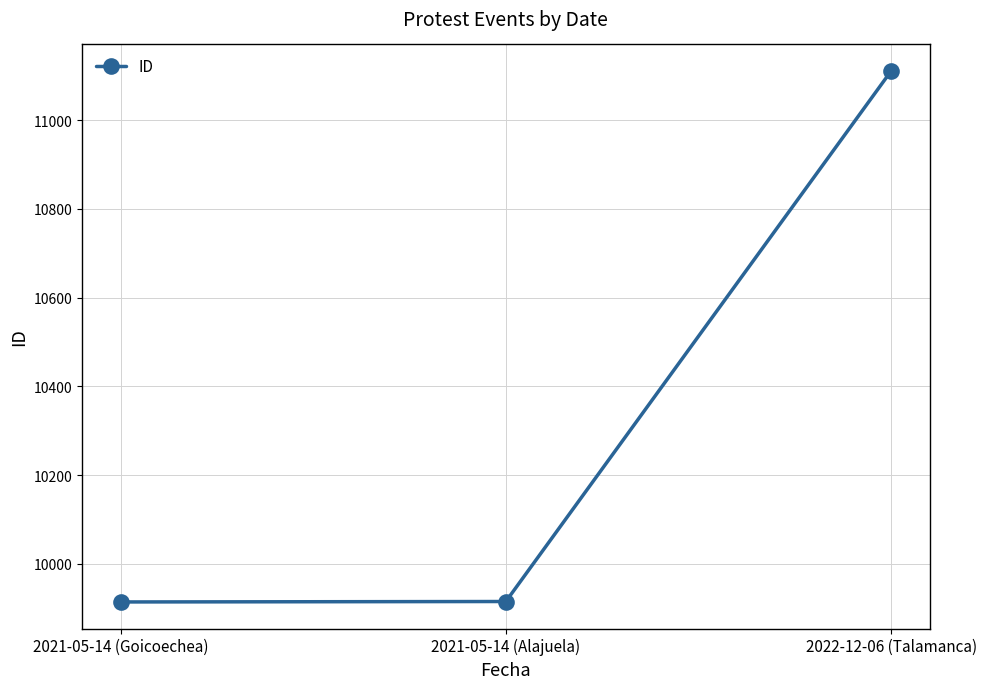

What is the difference between the maximum and minimum values?

1197